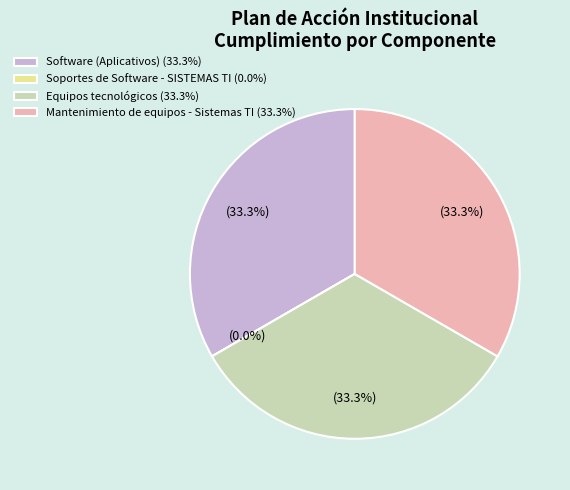

Is there a majority slice in this chart?

No